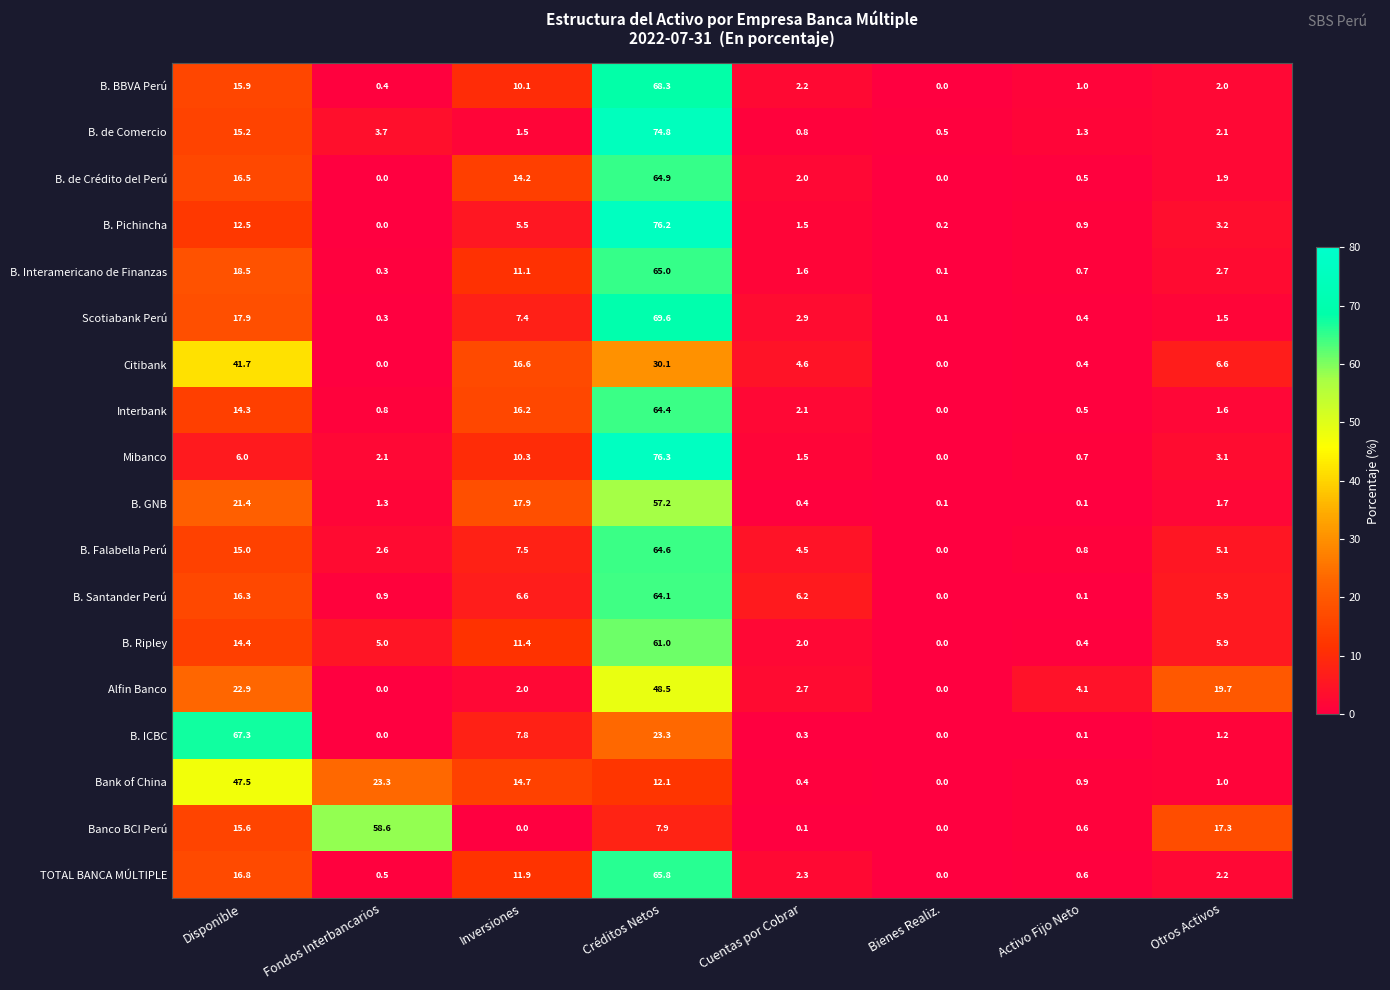

Which series changed the most between Activo Fijo Neto and Otros Activos?

Banco BCI Perú